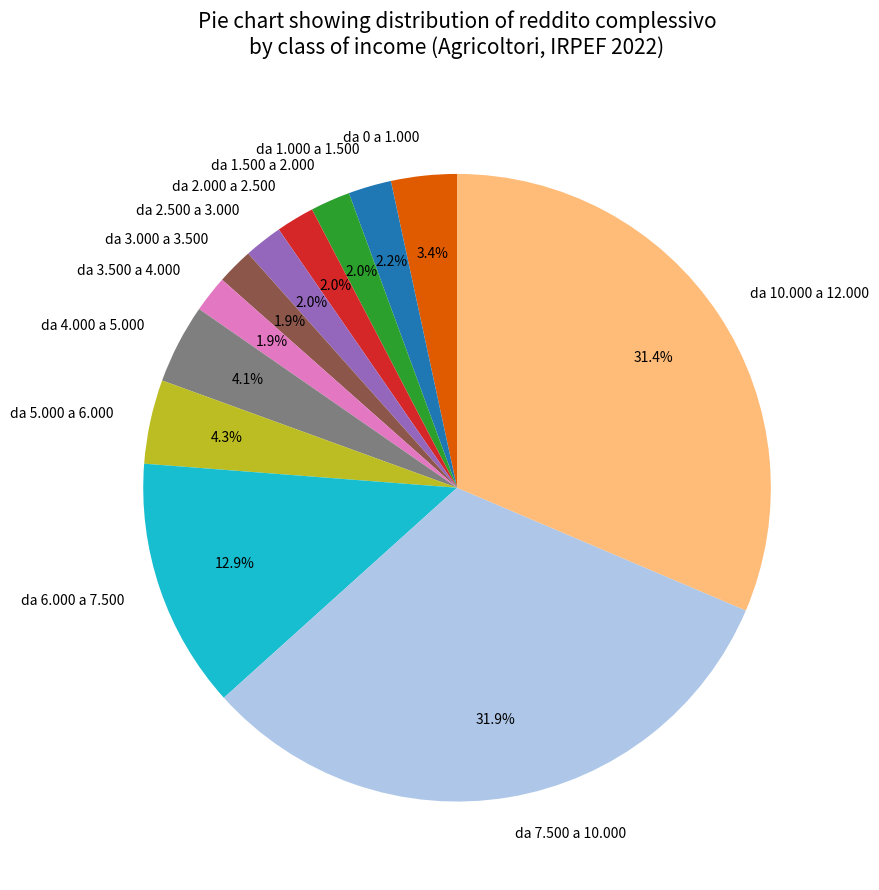

Which category has the biggest portion of the pie?

da 7.500 a 10.000